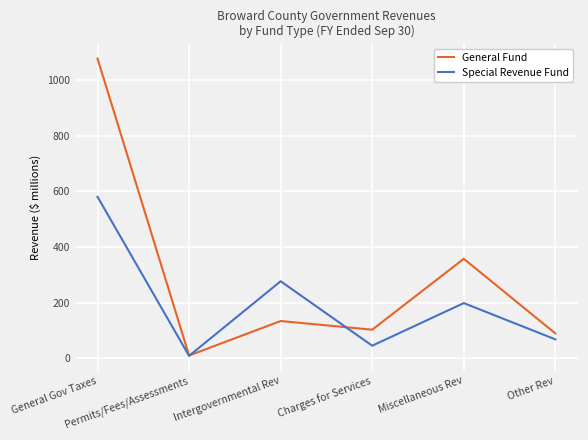

What is the maximum value for Special Revenue Fund?

580.2